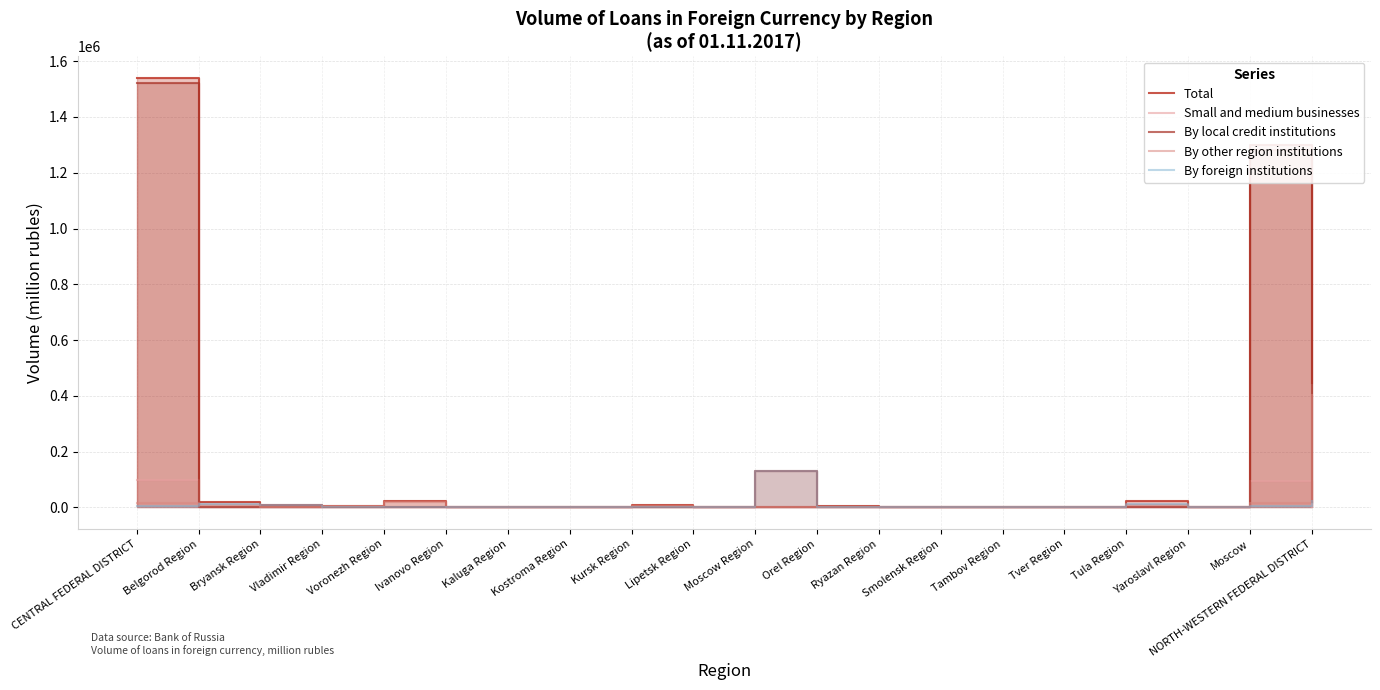

At which label does By local credit institutions reach its peak?

CENTRAL FEDERAL DISTRICT